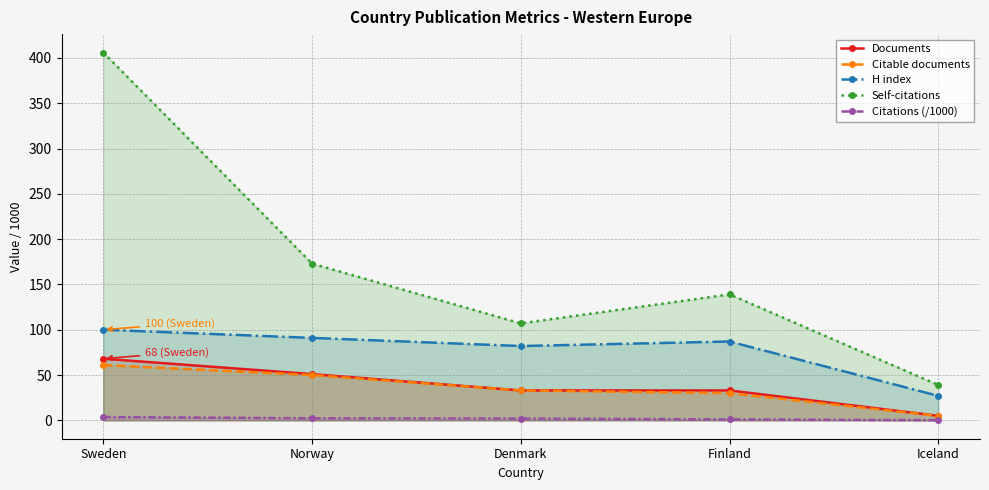

What is the value of the Documents point at the 1st from the left?

68.0